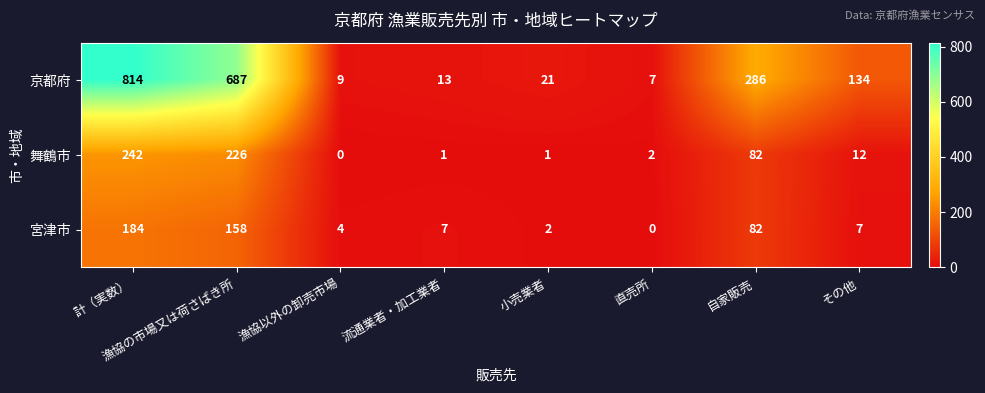

Rank the series at 計（実数） from highest to lowest value.

京都府, 舞鶴市, 宮津市